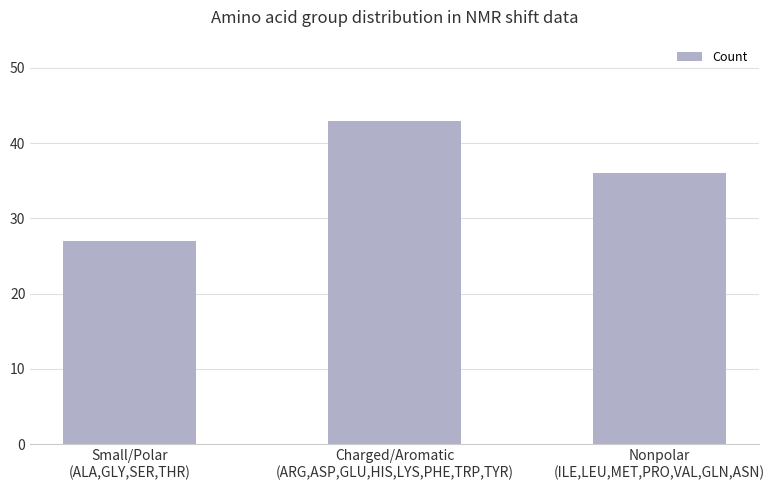

What position from the right is Small/Polar
(ALA,GLY,SER,THR)?

3